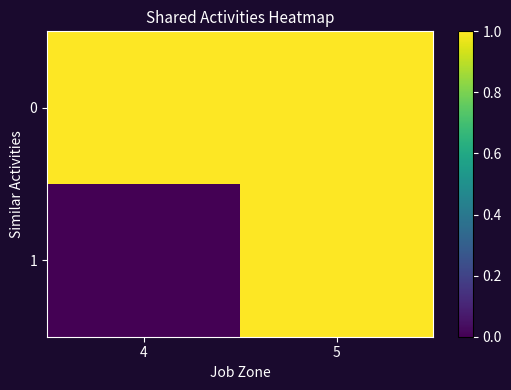

At 4, list the series in order from largest to smallest.

0, 1